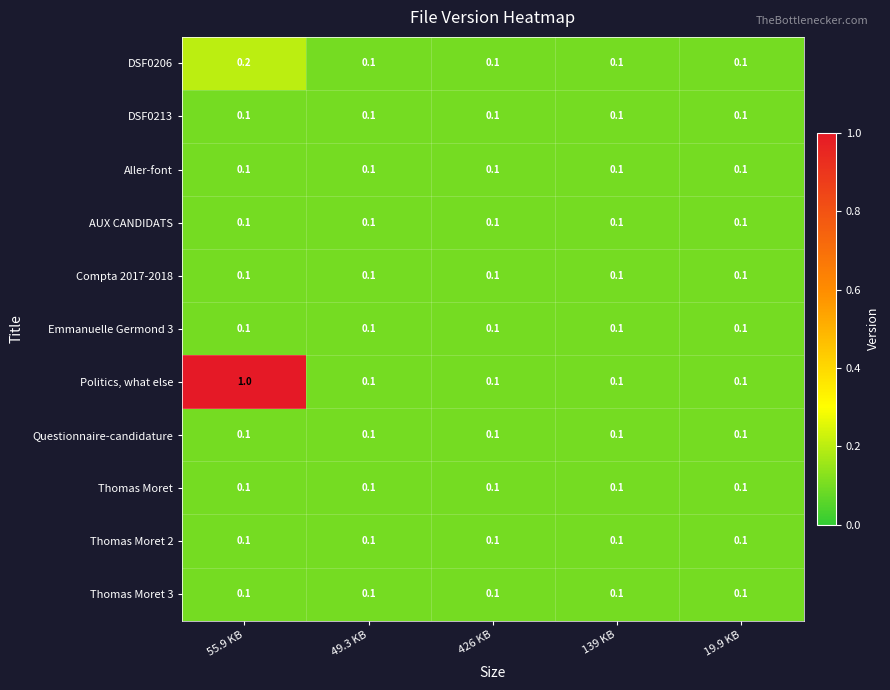

Which series has the largest range (max minus min)?

Politics, what else